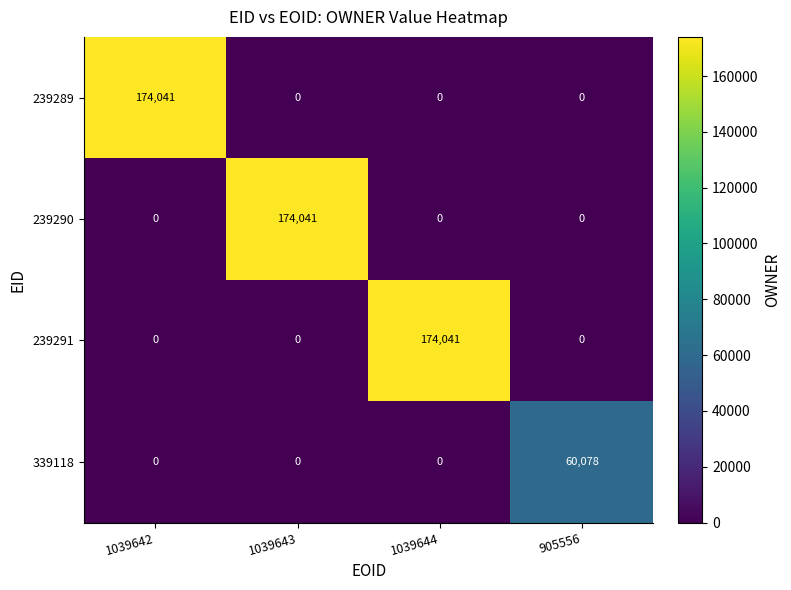

What is the sum of all 339118 values?

60078